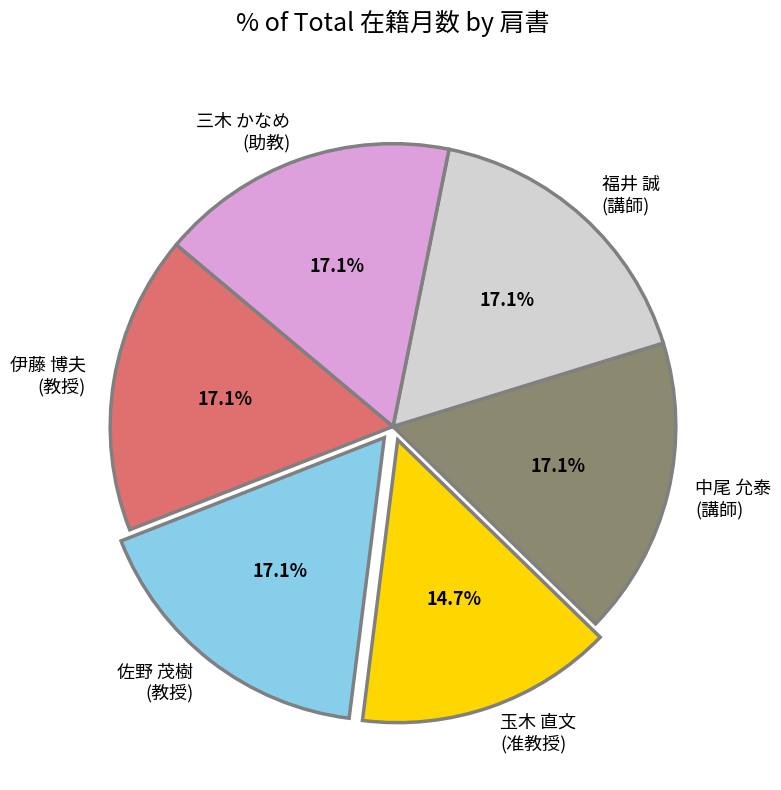

Approximately how many times larger is the value at 中尾 允泰 (講師) compared to 佐野 茂樹 (教授)?

1.0